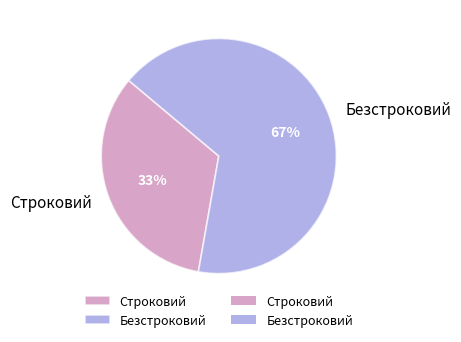

Is there a majority slice in this chart?

Yes